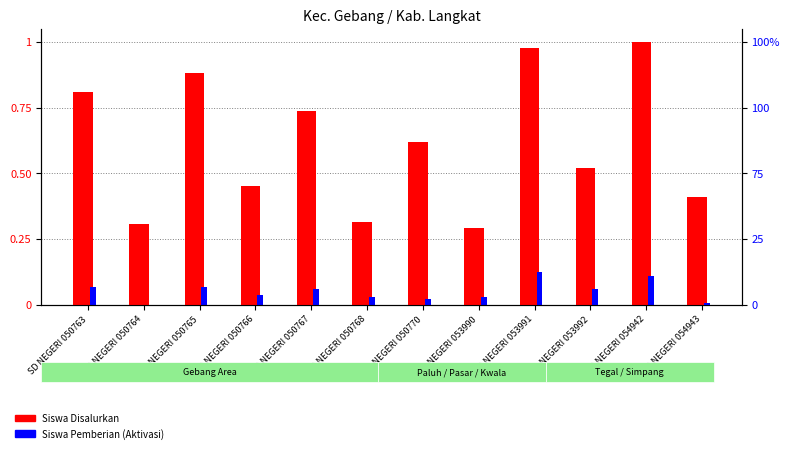

The Siswa Pemberian series shows -0.1 at SD NEGERI 050764. True or false?

False